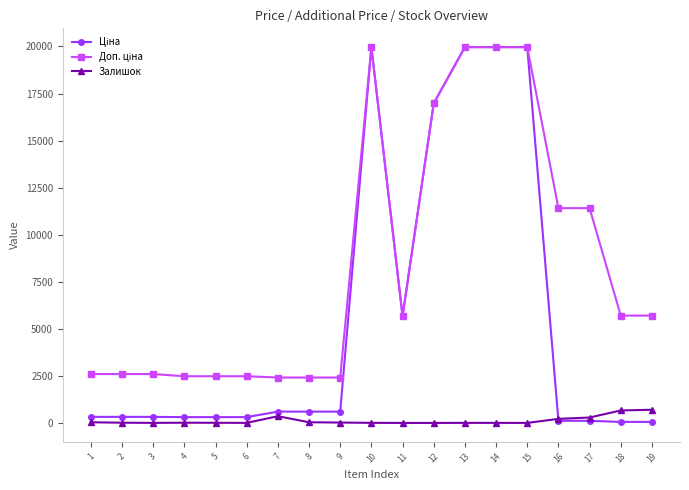

What is the maximum value for Залишок?

702.0